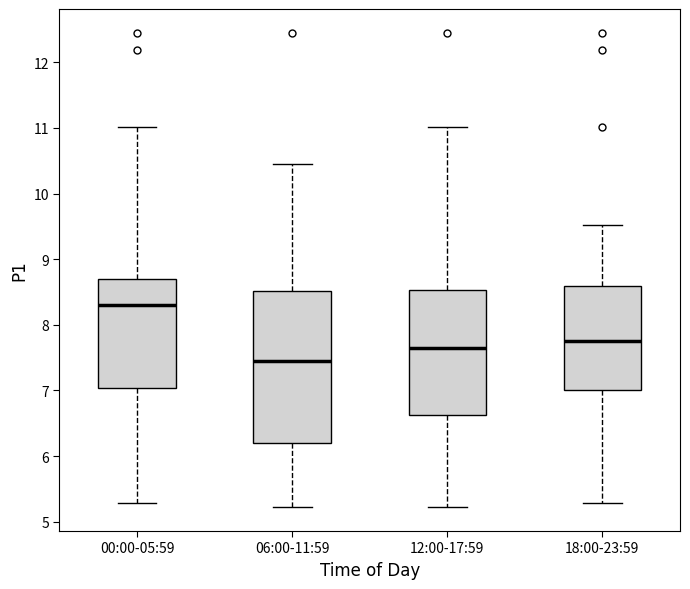

Which box has the highest median line?

00:00-05:59